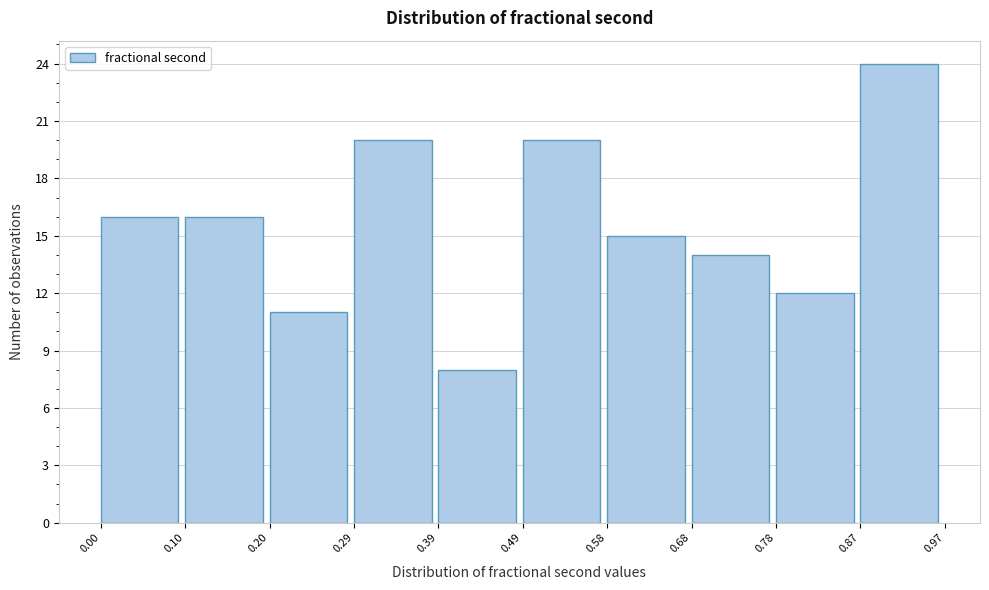

How tall is the bar that spans 0.10 to 0.20 on the x-axis? The values are not printed on the chart, so give them approximately, as read against the axis.

16